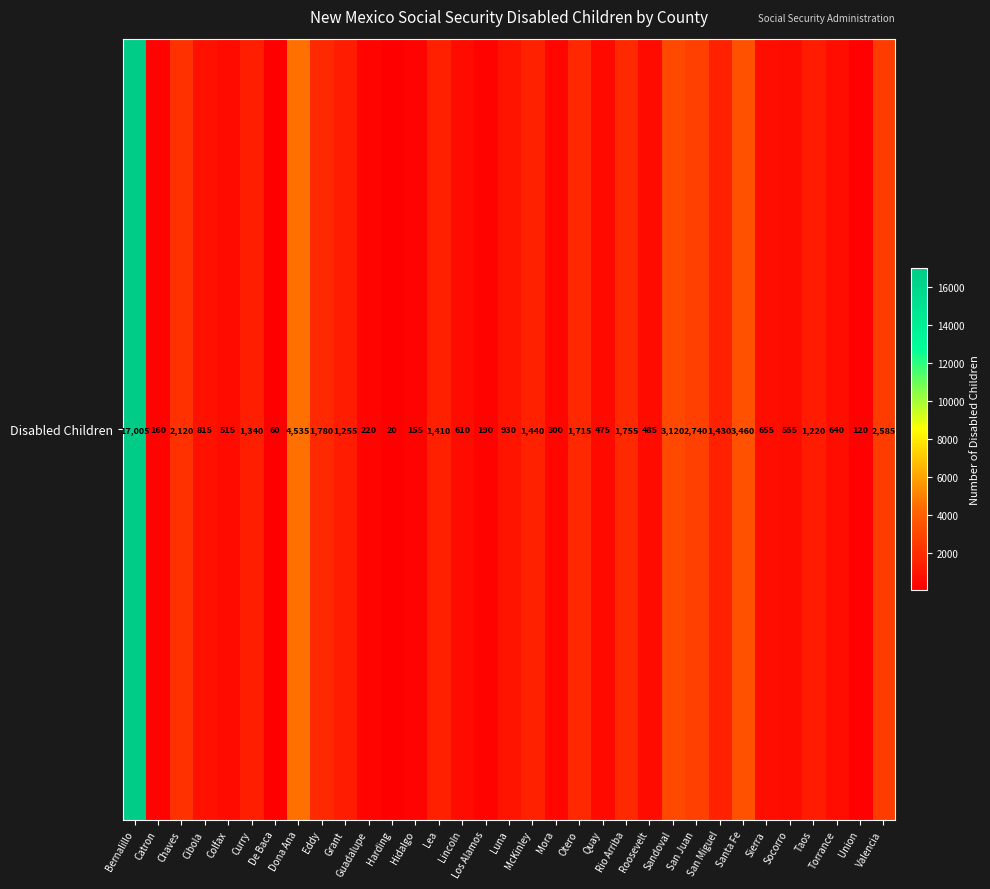

Between Chaves and Union, which is larger?

Chaves